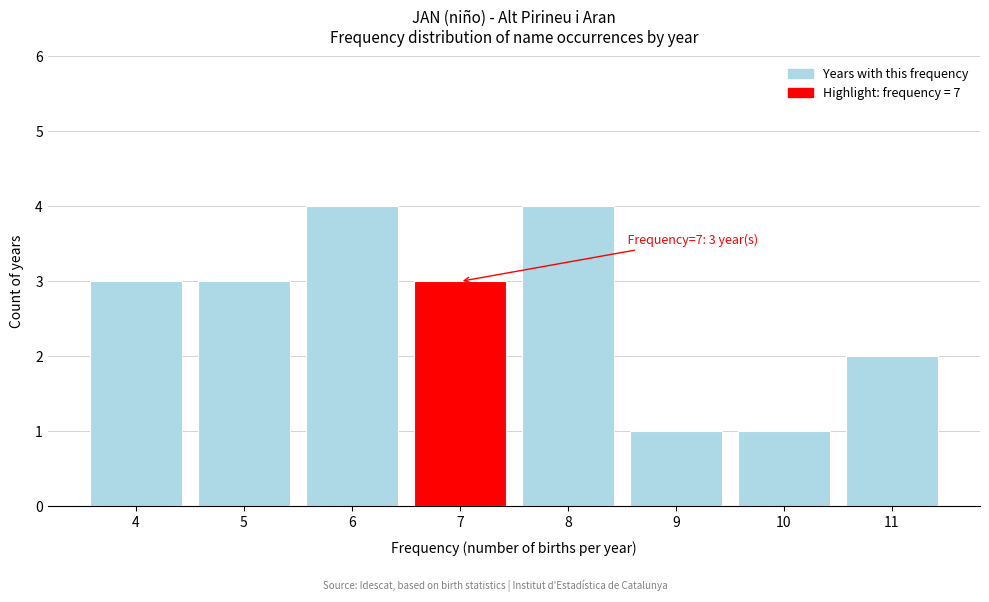

Reading right to left, list all the values displayed in this chart.

11=2	10=1	9=1	8=4	7=3	6=4	5=3	4=3